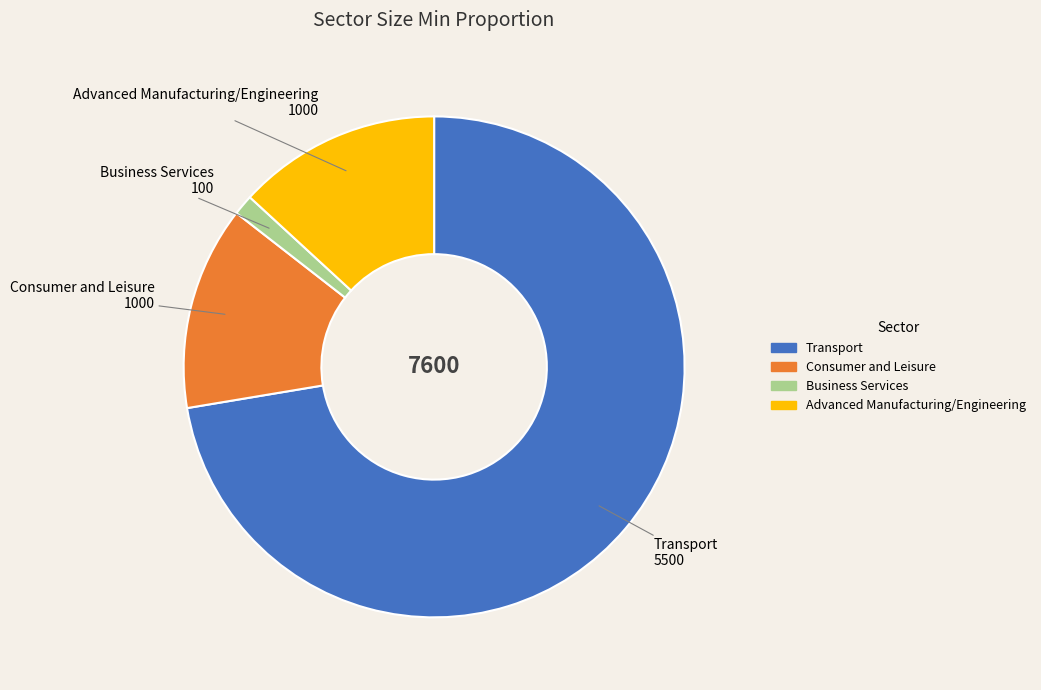

Does any single category account for the majority?

Yes